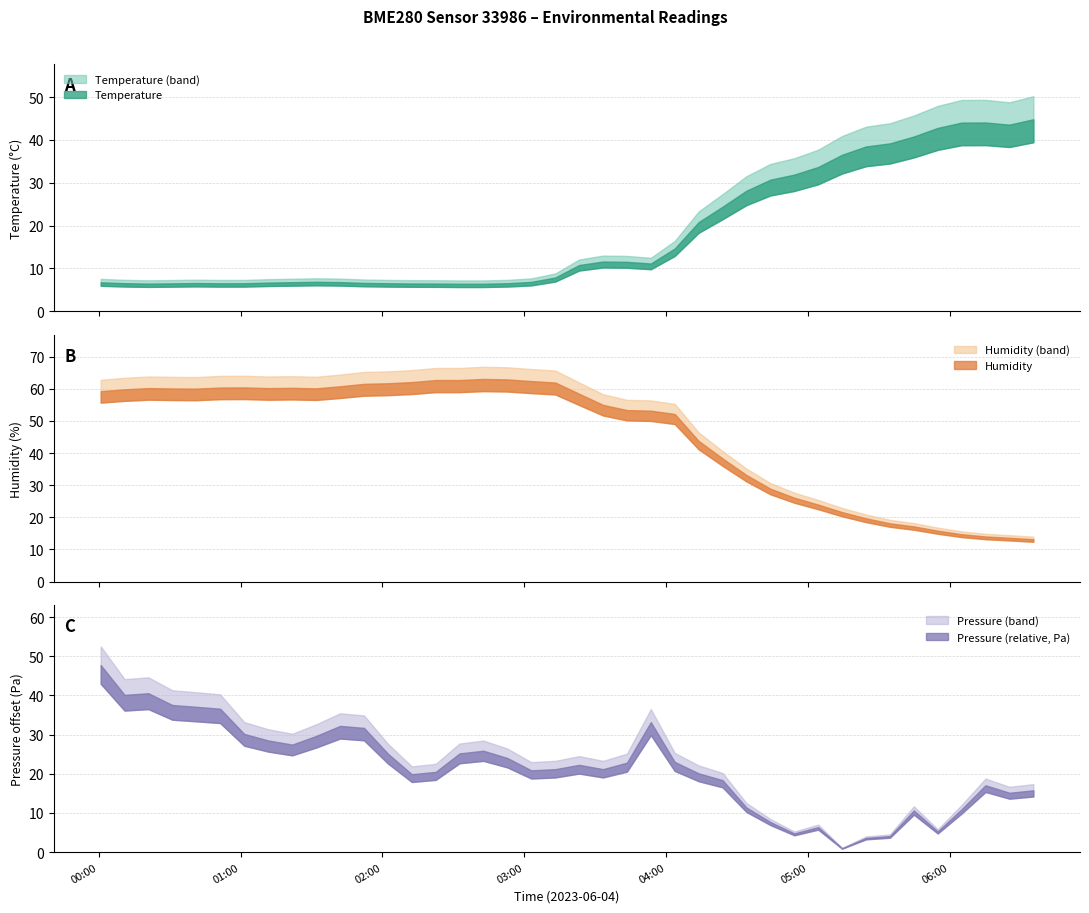

At which label is pressure closest to 100083?

17